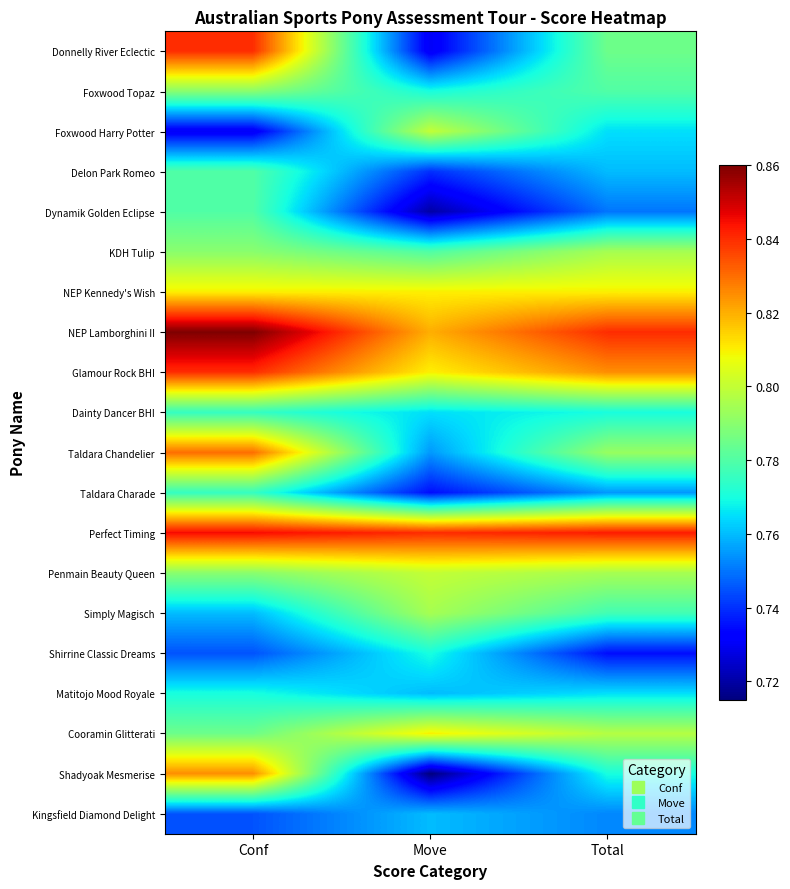

Reading right to left, list all the values displayed in this chart.

Donnelly River Eclectic: Total=0.8	Move=0.7	Conf=0.8
Foxwood Topaz: Total=0.8	Move=0.8	Conf=0.8
Foxwood Harry Potter: Total=0.8	Move=0.8	Conf=0.7
Delon Park Romeo: Total=0.8	Move=0.7	Conf=0.8
Dynamik Golden Eclipse: Total=0.8	Move=0.7	Conf=0.8
KDH Tulip: Total=0.8	Move=0.8	Conf=0.8
NEP Kennedy's Wish: Total=0.8	Move=0.8	Conf=0.8
NEP Lamborghini II: Total=0.8	Move=0.8	Conf=0.9
Glamour Rock BHI: Total=0.8	Move=0.8	Conf=0.8
Dainty Dancer BHI: Total=0.8	Move=0.8	Conf=0.8
Taldara Chandelier: Total=0.8	Move=0.8	Conf=0.8
Taldara Charade: Total=0.8	Move=0.7	Conf=0.8
Perfect Timing: Total=0.8	Move=0.8	Conf=0.8
Penmain Beauty Queen: Total=0.8	Move=0.8	Conf=0.8
Simply Magisch: Total=0.8	Move=0.8	Conf=0.8
Shirrine Classic Dreams: Total=0.7	Move=0.8	Conf=0.7
Matitojo Mood Royale: Total=0.8	Move=0.8	Conf=0.8
Cooramin Glitterati: Total=0.8	Move=0.8	Conf=0.8
Shadyoak Mesmerise: Total=0.8	Move=0.7	Conf=0.8
Kingsfield Diamond Delight: Total=0.8	Move=0.8	Conf=0.7